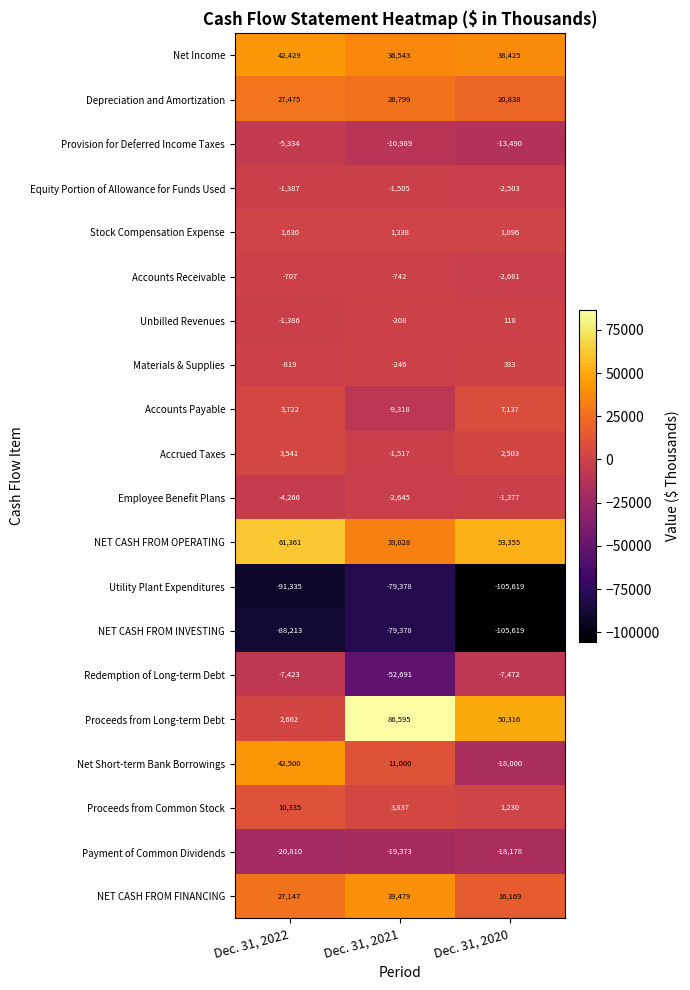

At which category is the sum across all series the highest?

Dec. 31, 2022